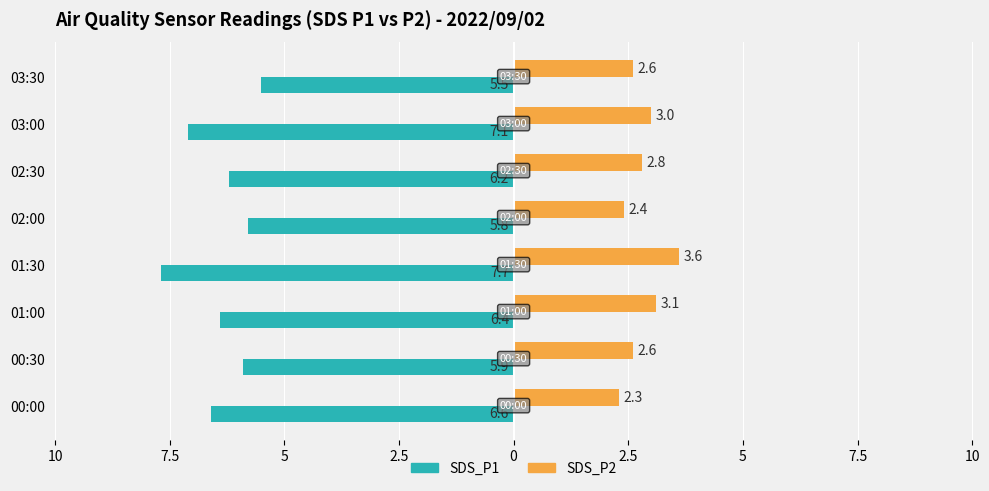

What are all the series names shown in the legend?

SDS_P1, SDS_P2